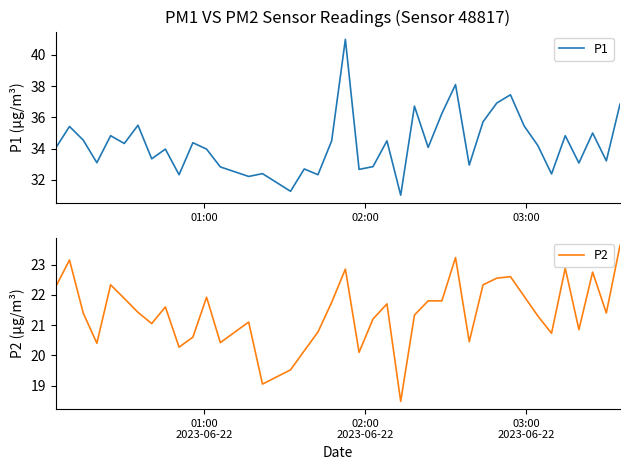

What is the difference between the maximum and minimum values in the P2 series?

5.1